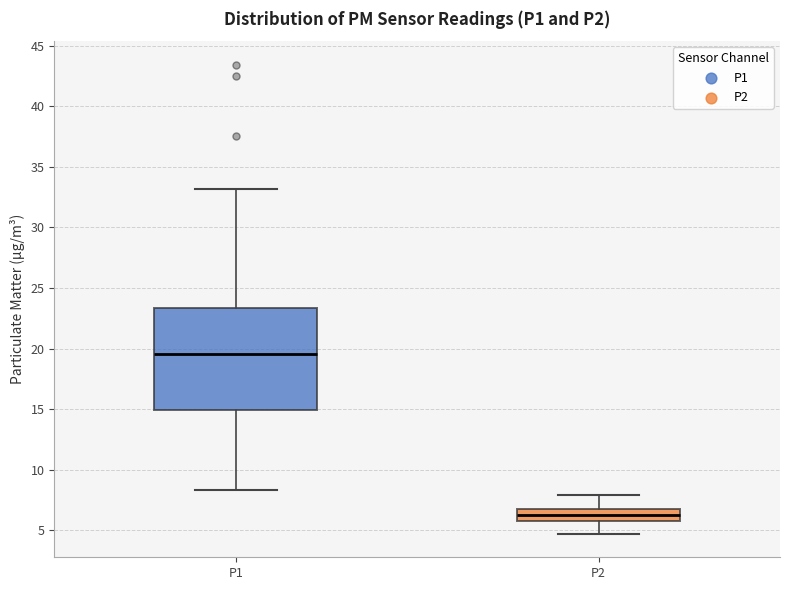

Which box's median line is the lowest?

P2